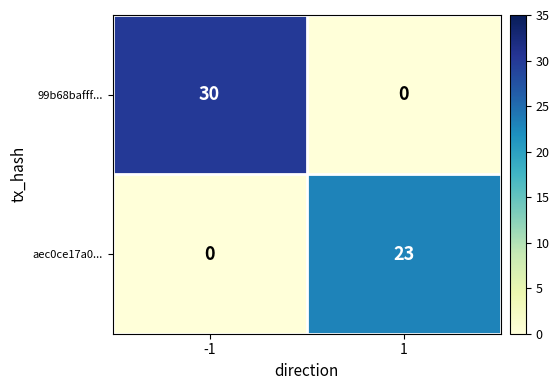

What is the greatest value displayed?

30